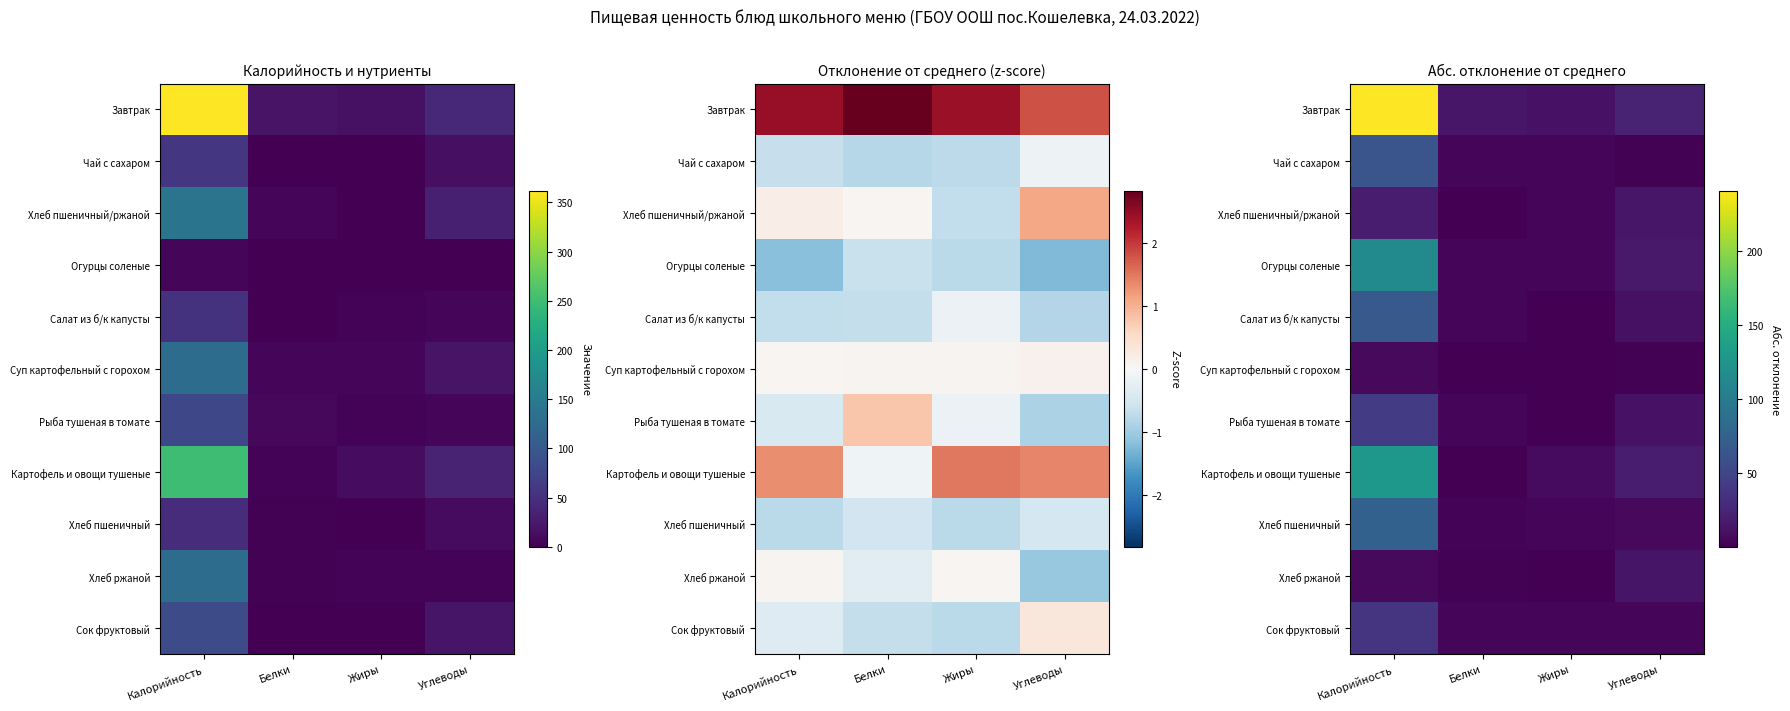

Is it true that Хлеб пшеничный/ржаной equals 18.5 at Калорийность?

True